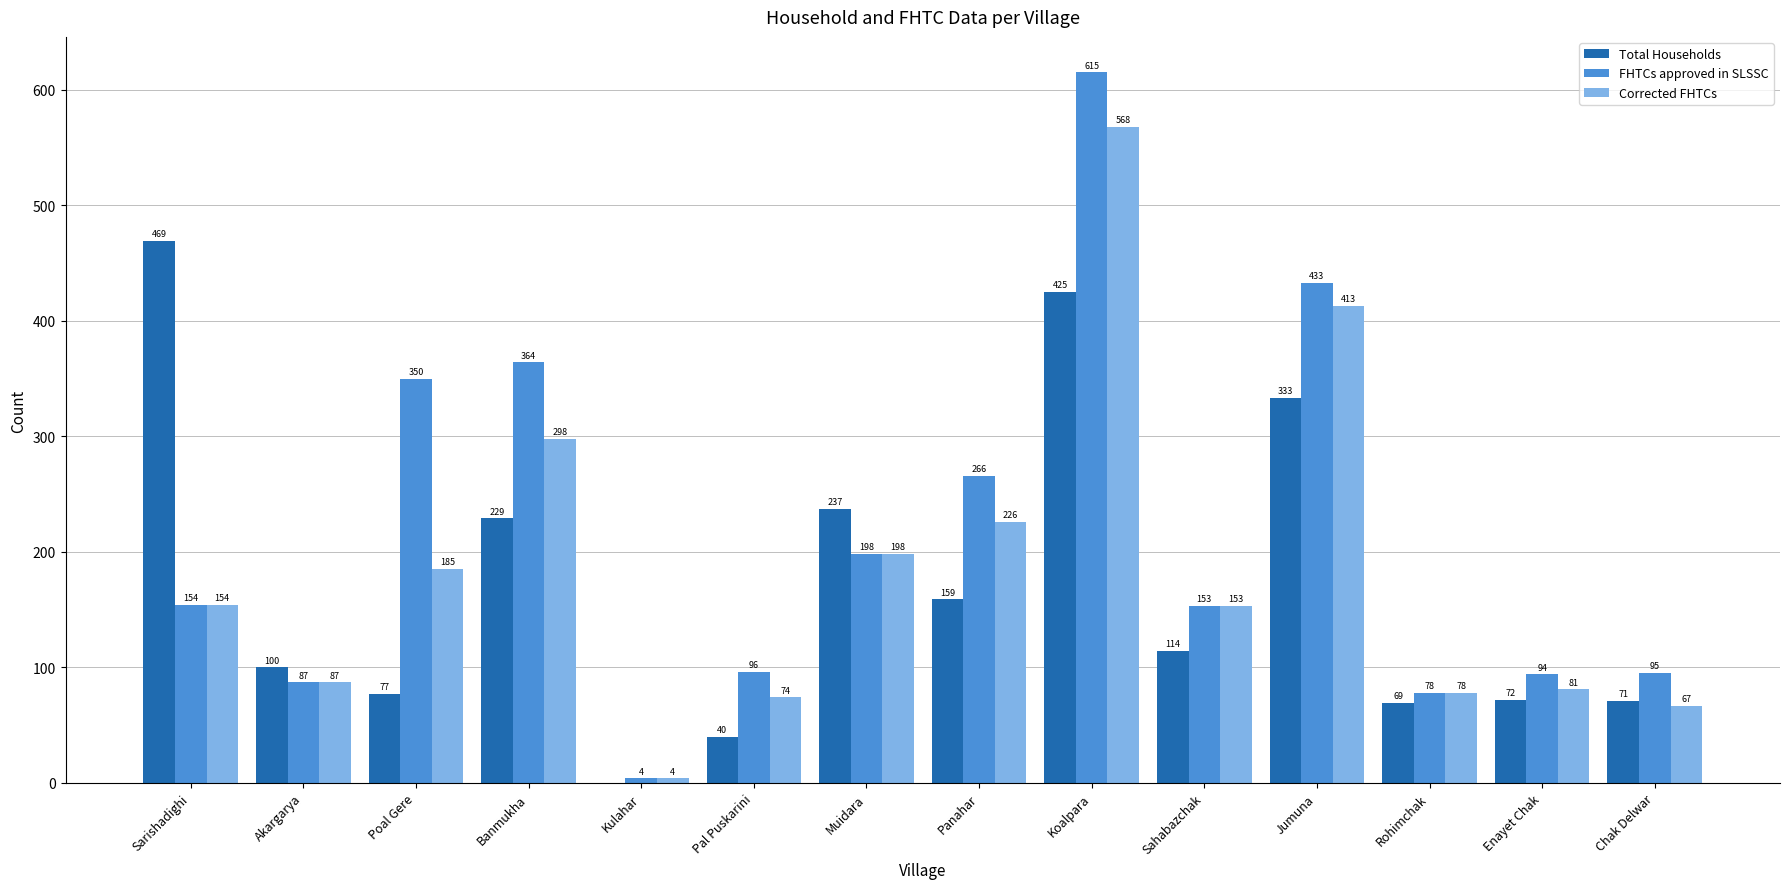

Is it true that FHTCs approved in SLSSC equals 266 at Panahar?

True